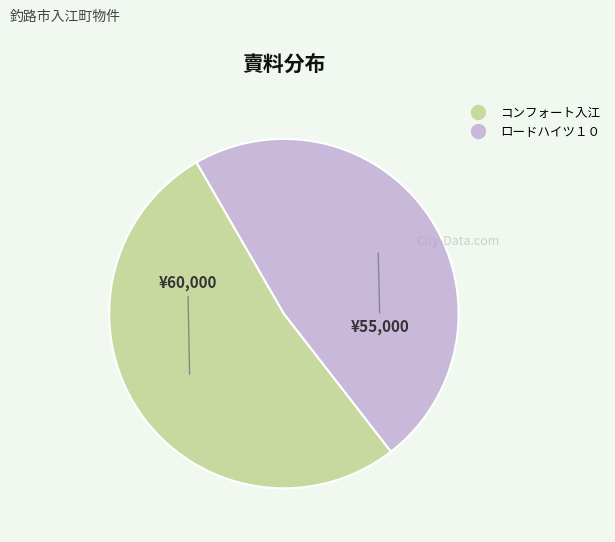

Do ロードハイツ１０ and コンフォート入江 together represent more than half of the pie?

Yes